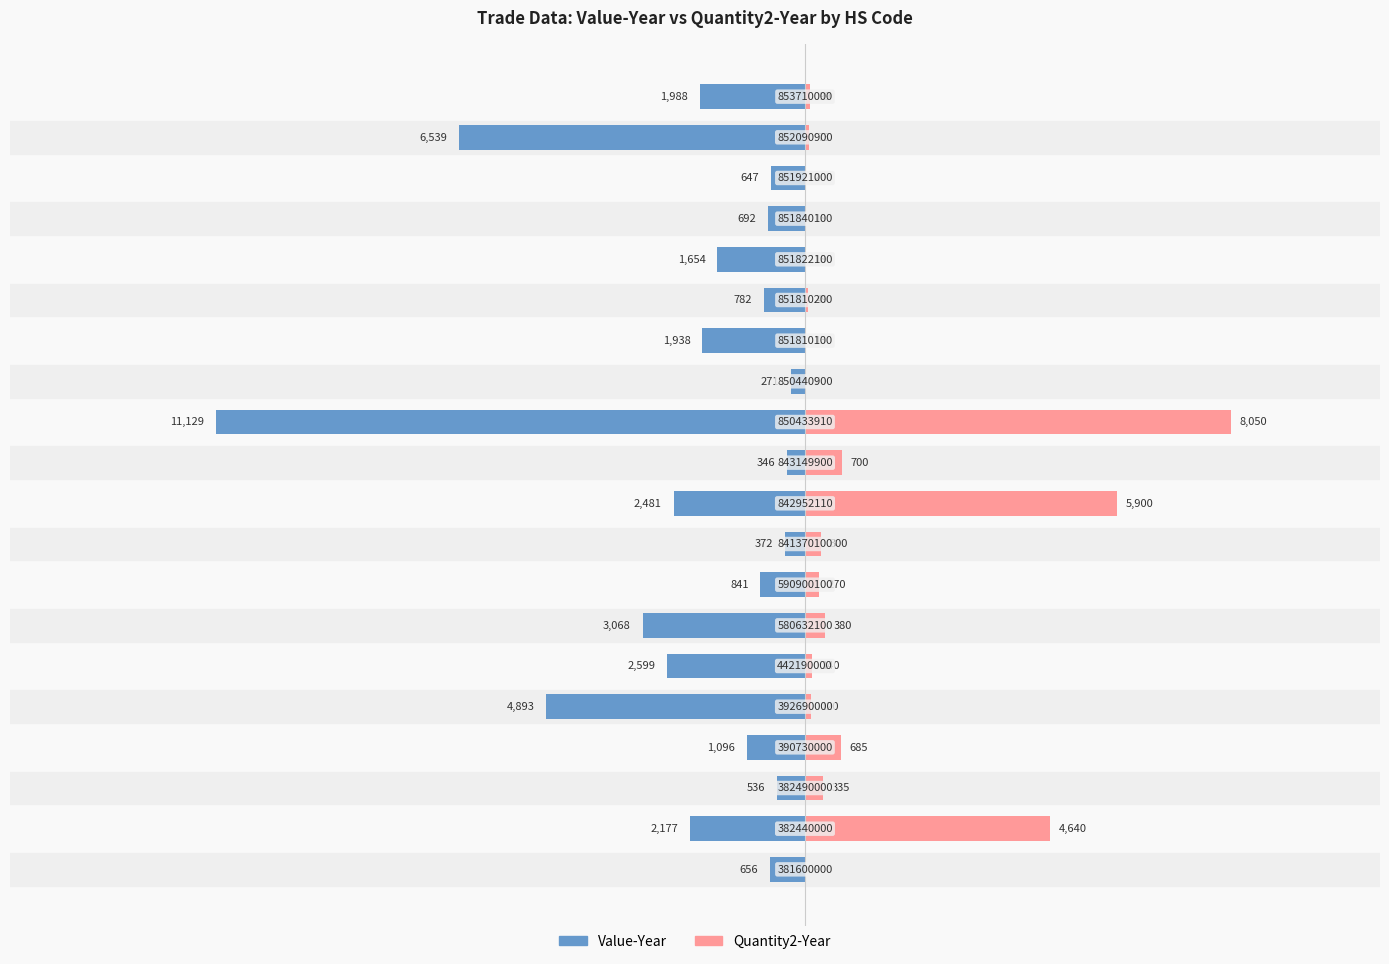

Reading left to right, what are all the values shown in this chart?

Value-Year: 0=-656	1=-2177	2=-536	3=-1096	4=-4893	5=-2599	6=-3068	7=-841	8=-372	9=-2481	10=-346	11=-11129	12=-271	13=-1938	14=-782	15=-1654	16=-692	17=-647	18=-6539	19=-1988
Quantity2-Year: 0=9	1=4640	2=335	3=685	4=120	5=140	6=380	7=270	8=300	9=5900	10=700	11=8050	12=7	13=13	14=49	15=18	16=18	17=2	18=73	19=99